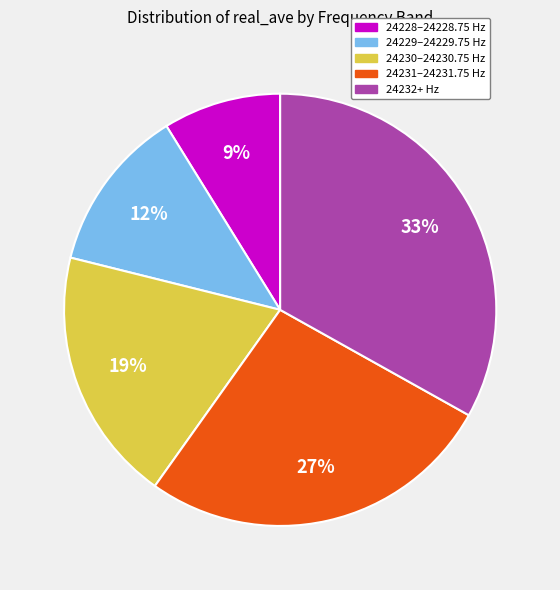

Is there a majority slice in this chart?

No